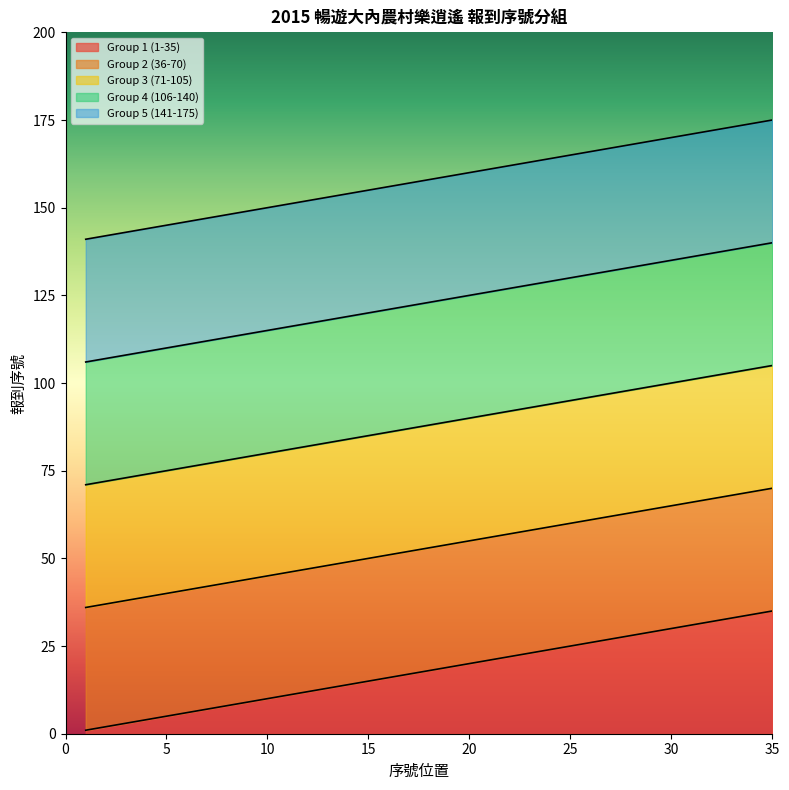

Reading left to right, what are all the values shown in this chart?

Group 1 (1-35): 1	2	3	4	5	6	7	8	9	10	11	12	13	14	15	16	17	18	19	20	21	22	23	24	25	26	27	28	29	30	31	32	33	34	35
Group 2 (36-70): 36	37	38	39	40	41	42	43	44	45	46	47	48	49	50	51	52	53	54	55	56	57	58	59	60	61	62	63	64	65	66	67	68	69	70
Group 3 (71-105): 71	72	73	74	75	76	77	78	79	80	81	82	83	84	85	86	87	88	89	90	91	92	93	94	95	96	97	98	99	100	101	102	103	104	105
Group 4 (106-140): 106	107	108	109	110	111	112	113	114	115	116	117	118	119	120	121	122	123	124	125	126	127	128	129	130	131	132	133	134	135	136	137	138	139	140
Group 5 (141-175): 141	142	143	144	145	146	147	148	149	150	151	152	153	154	155	156	157	158	159	160	161	162	163	164	165	166	167	168	169	170	171	172	173	174	175